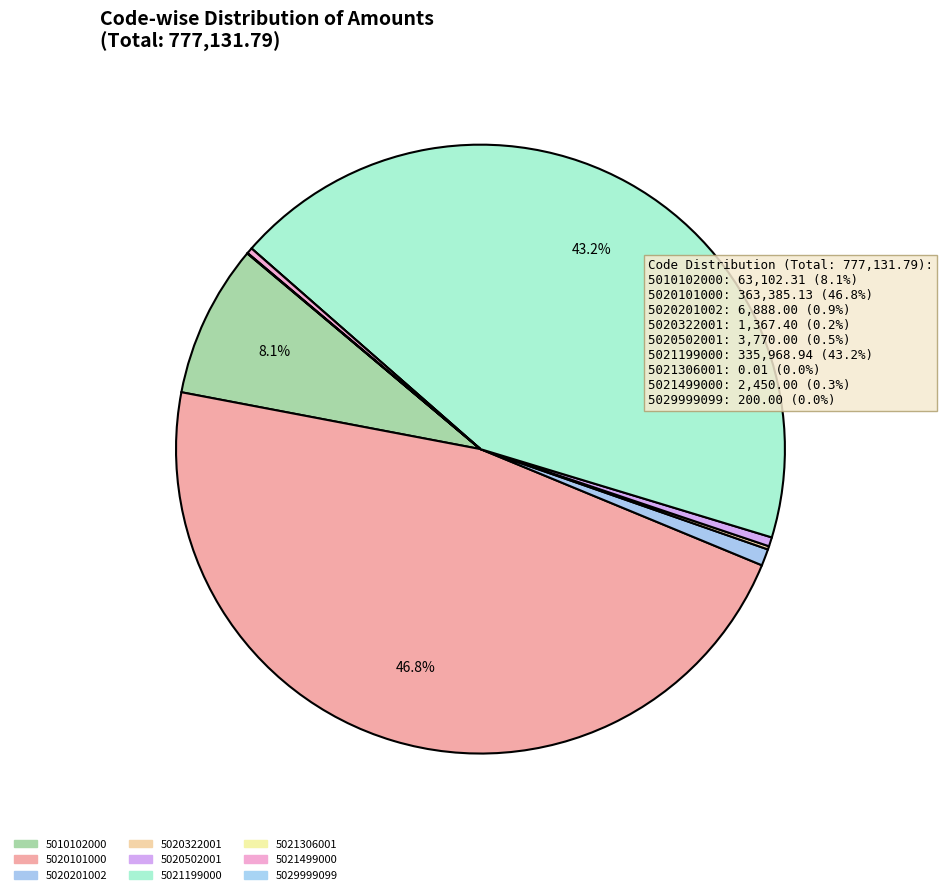

The 5010102000 slice represents 1% of the pie. True or false?

False